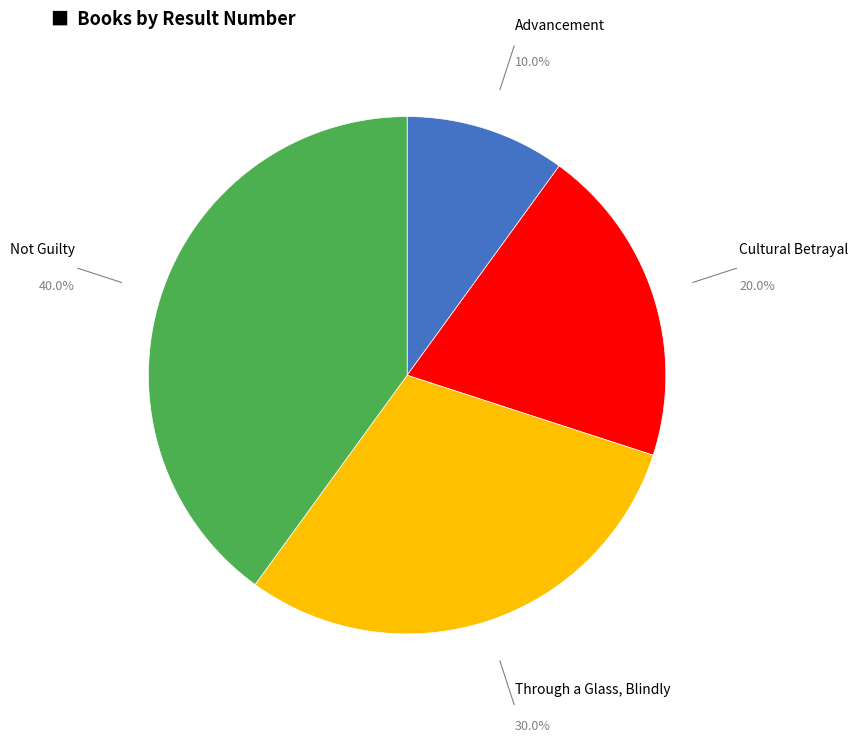

Count the number of slices in the pie.

4